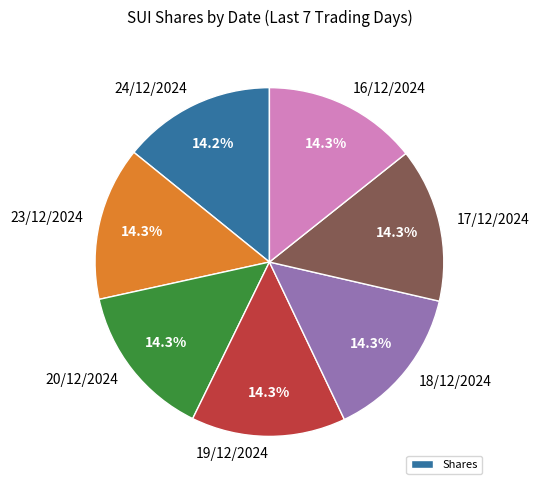

Is there a majority slice in this chart?

No